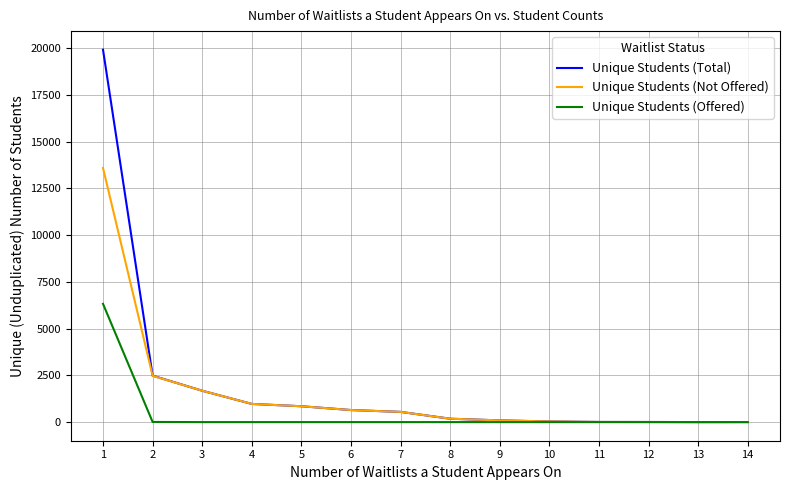

Between 2 and 10, which series saw the biggest shift?

Unique Students (Total)